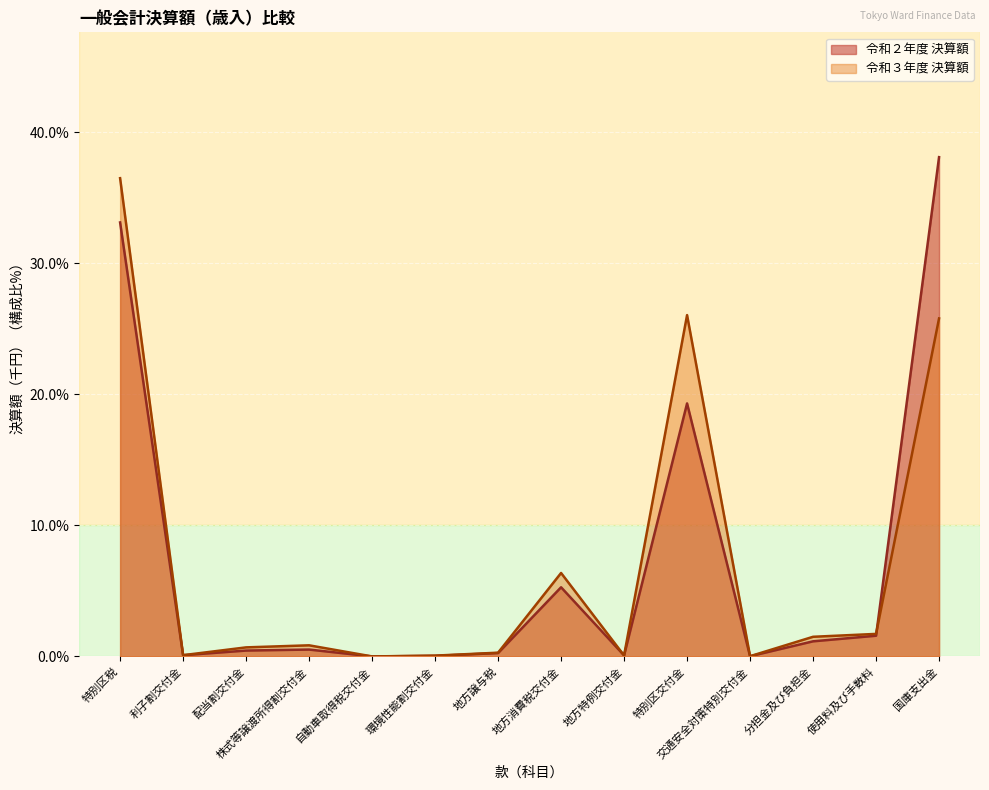

Reading left to right, list all the values displayed in this chart.

令和２年度 決算額: 33.1	0.1	0.4	0.5	0.0	0.0	0.3	5.3	0.1	19.3	0.0	1.2	1.6	38.1
令和３年度 決算額: 36.5	0.1	0.7	0.8	0.0	0.1	0.3	6.4	0.1	26.0	0.0	1.5	1.7	25.8